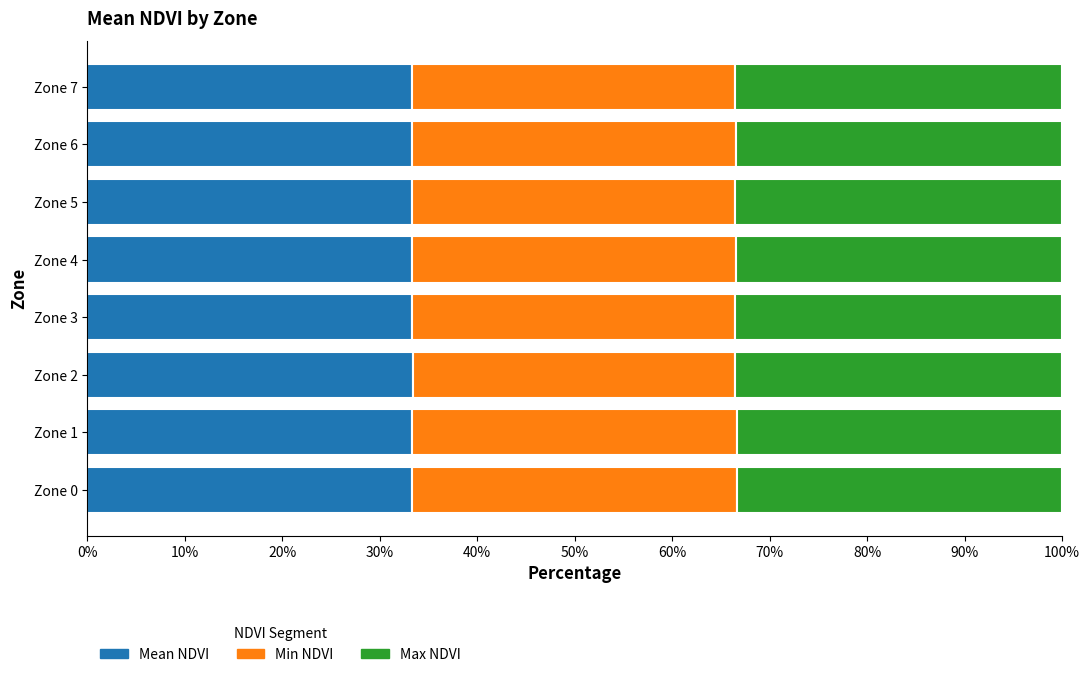

What is the highest value of the Mean NDVI series?

33.4